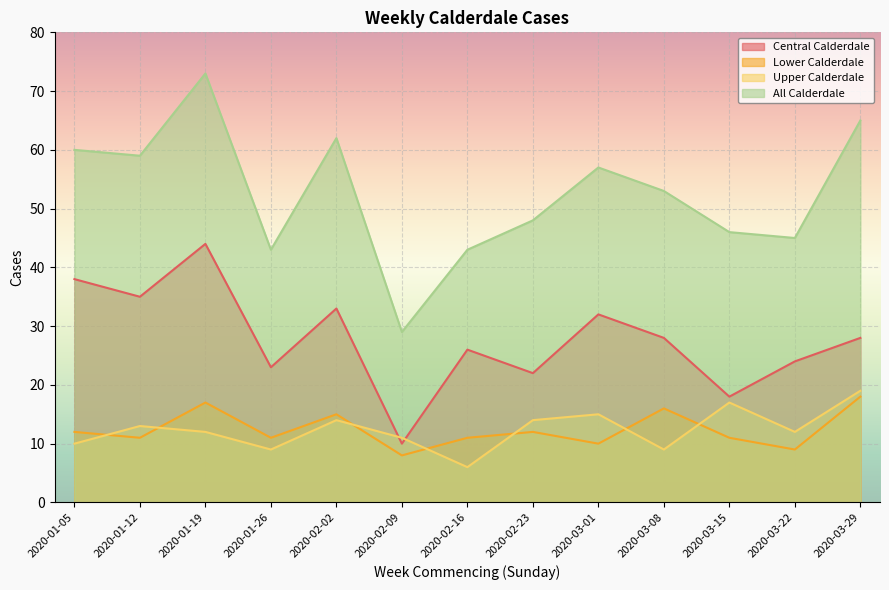

Where is Central Calderdale nearest to the value 27?

2020-02-16